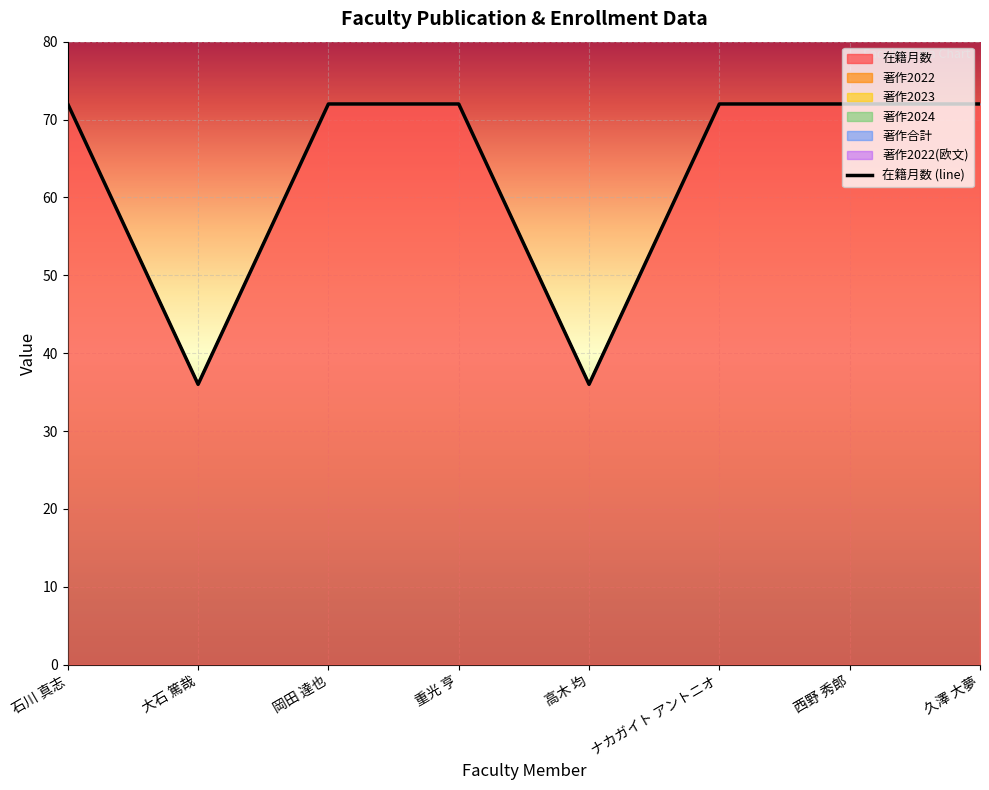

Which series has the widest spread of values?

在籍月数